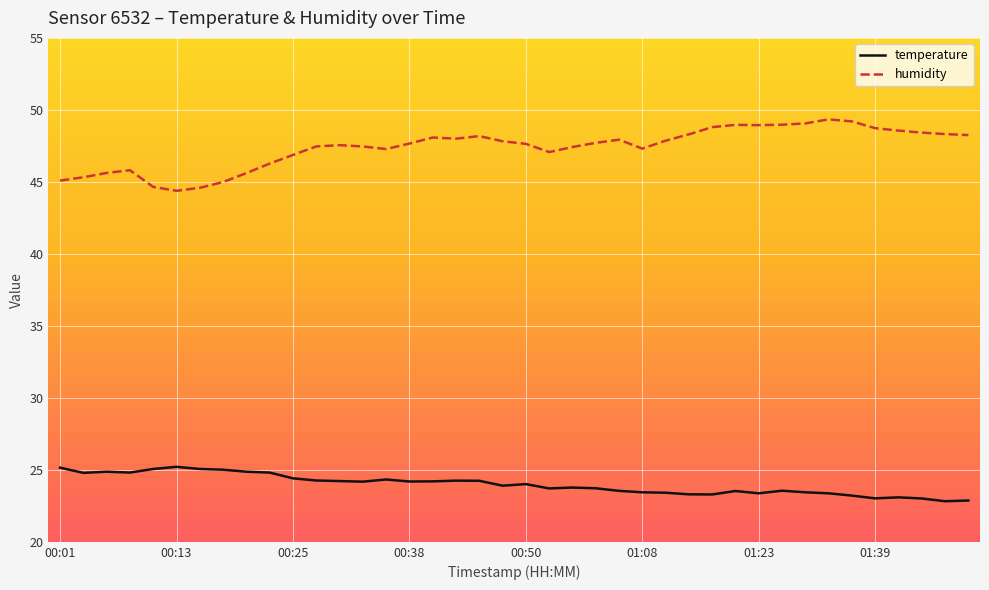

Which series has the largest range (max minus min)?

humidity